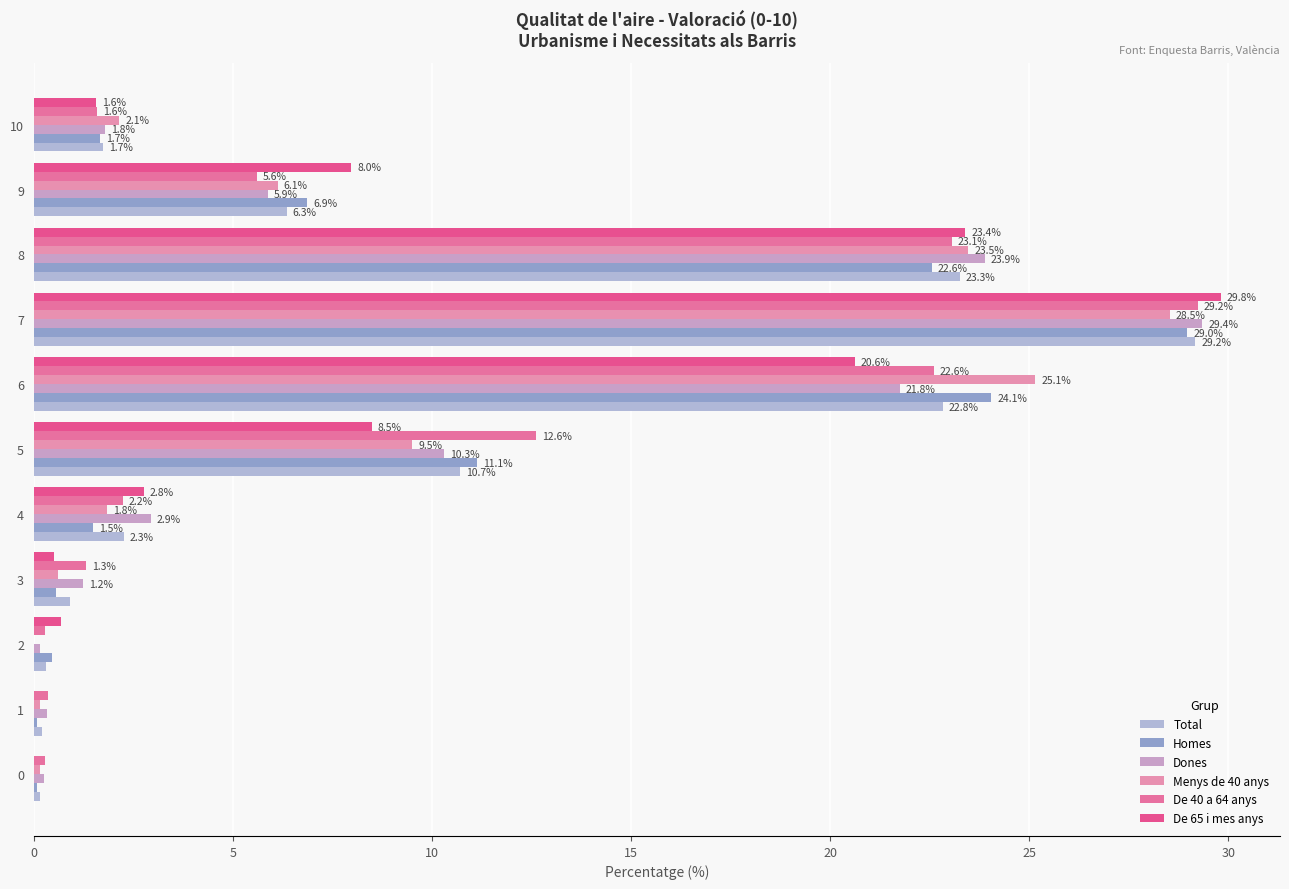

Which category has the highest value in the De 40 a 64 anys series?

7